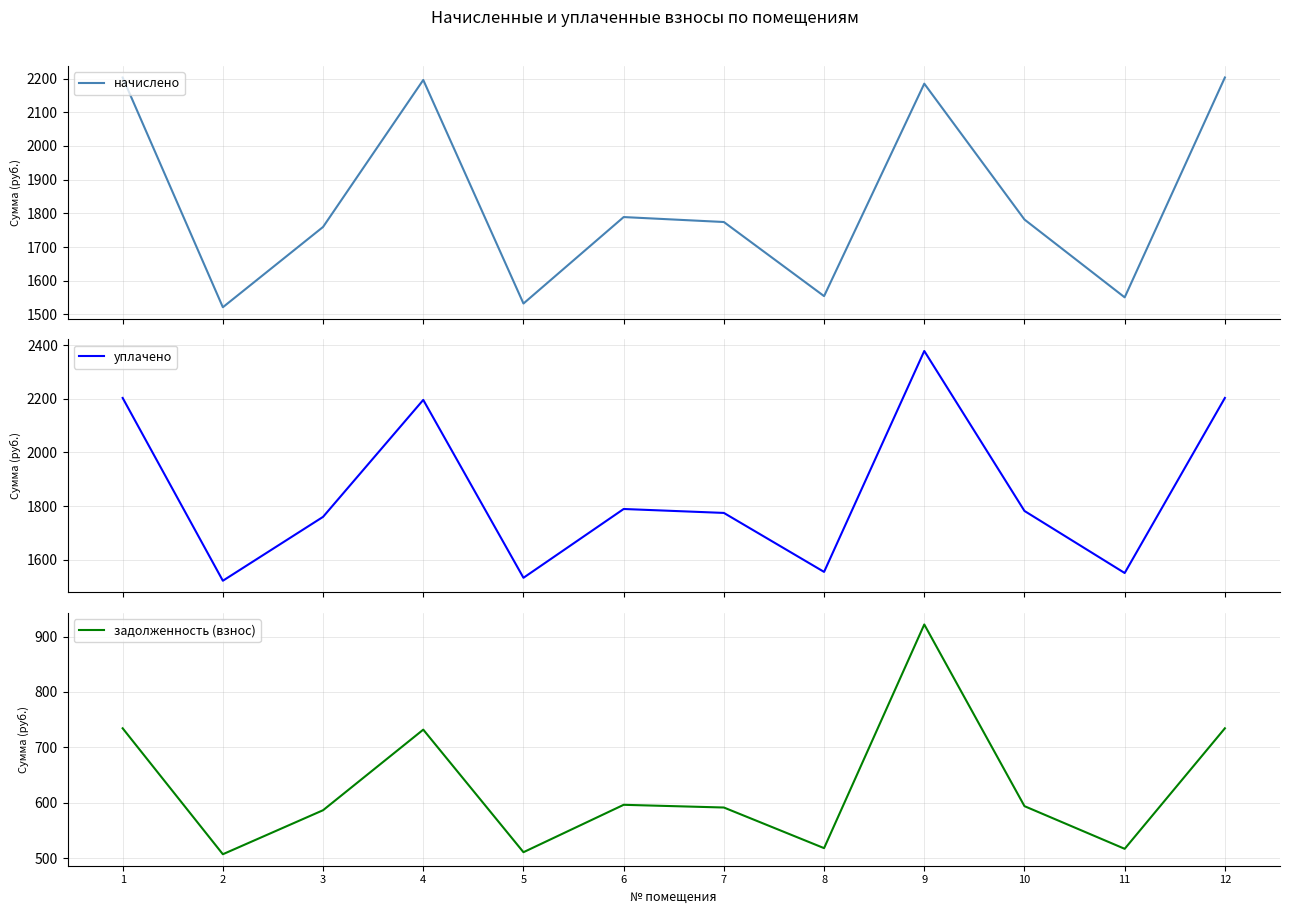

Which category has the highest value in the начислено series?

1